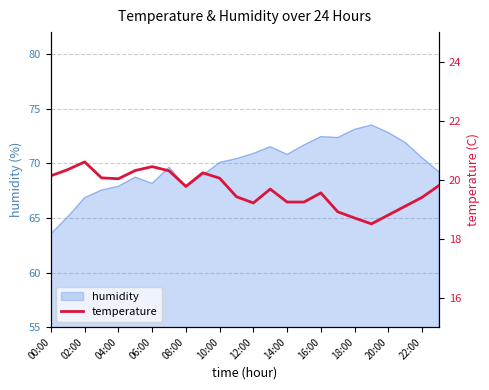

What is the lowest value of the humidity series?

63.5